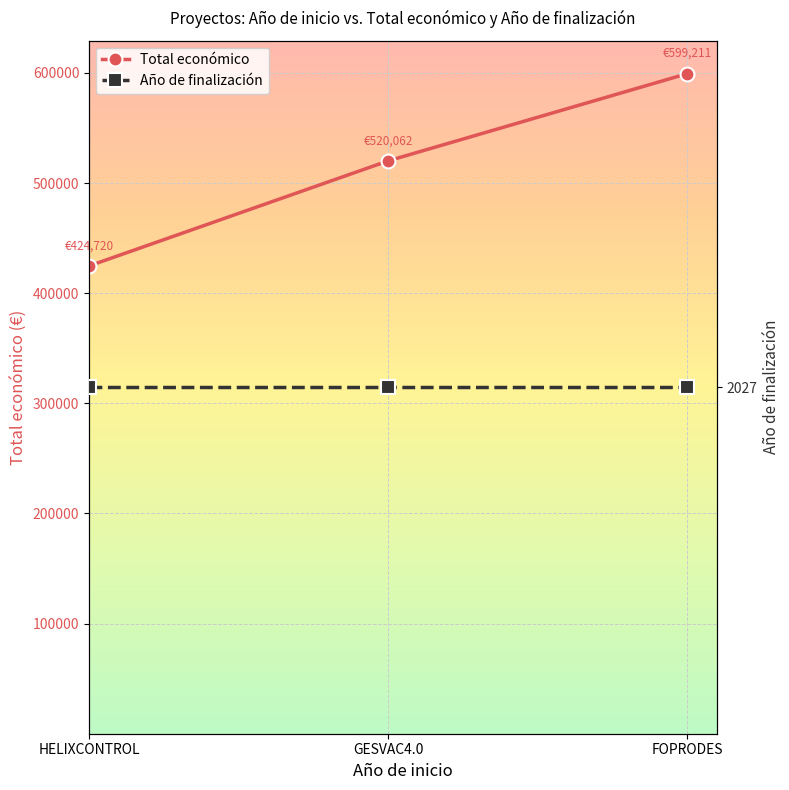

What is the value of the Año de finalización point at the 3rd from the left?

2027